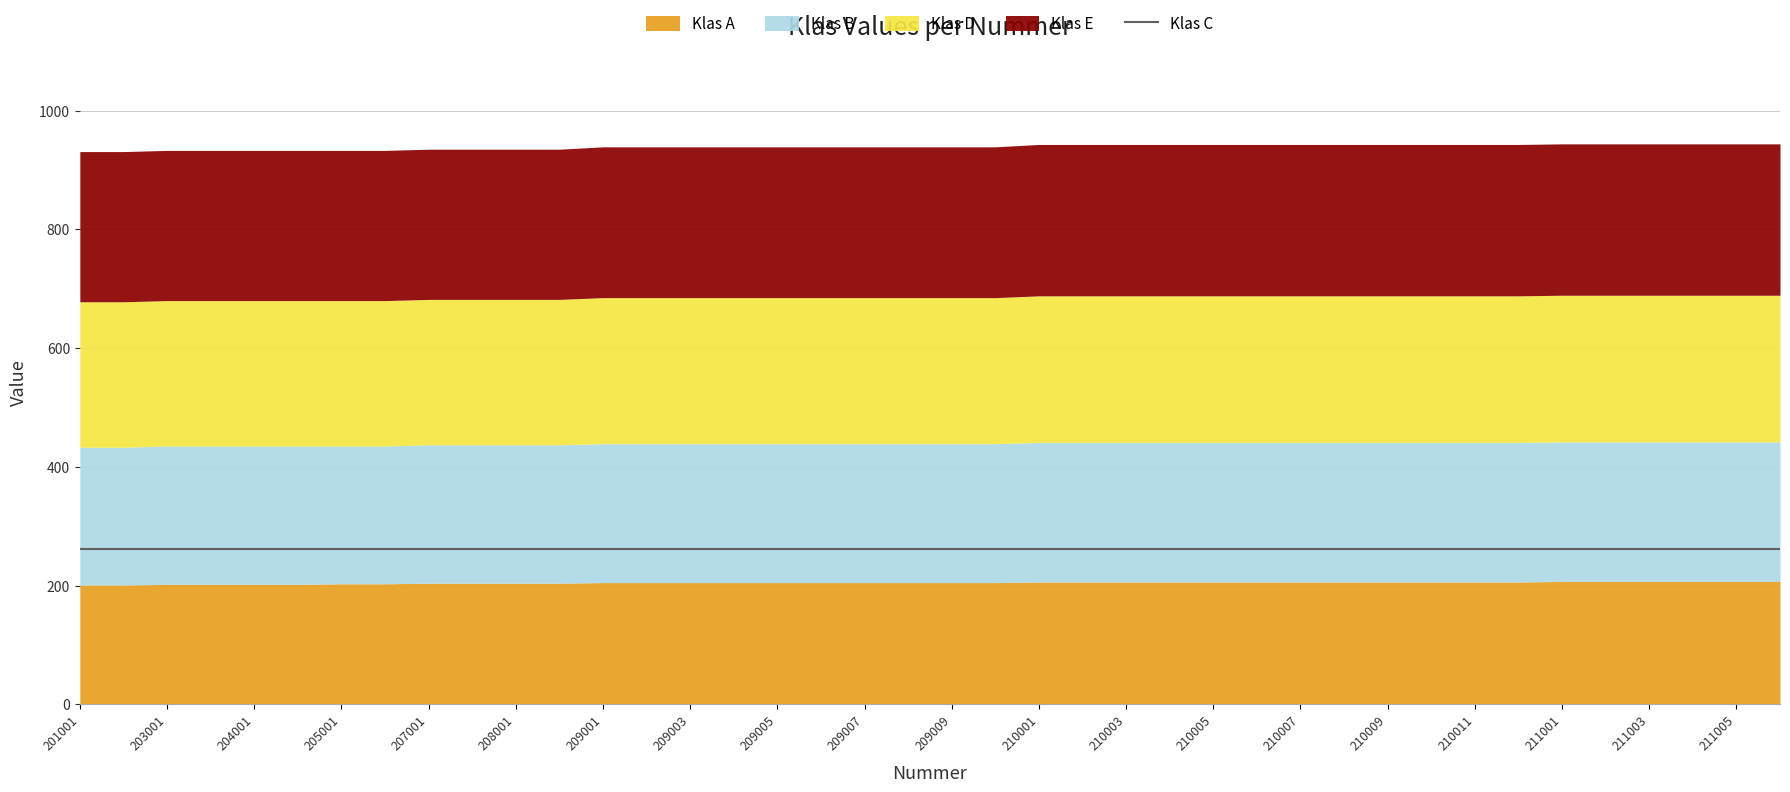

Read the Klas A value at 209003.

205